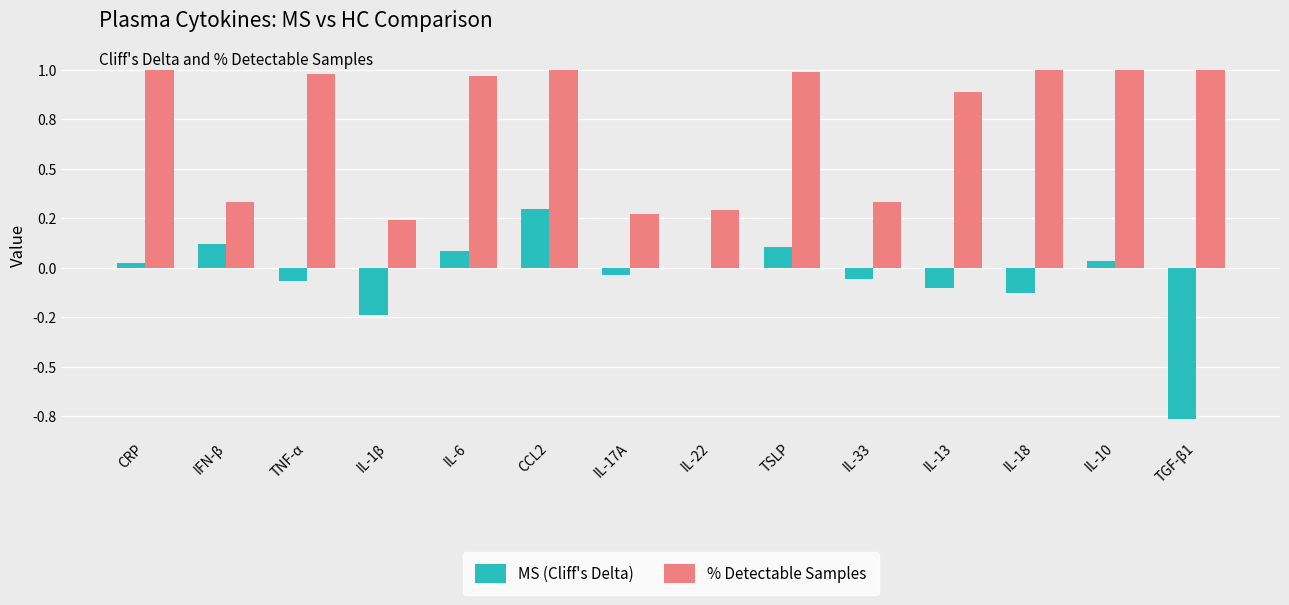

What is the value of the MS (Cliff's Delta) bar at the 3rd from the left?

-0.1